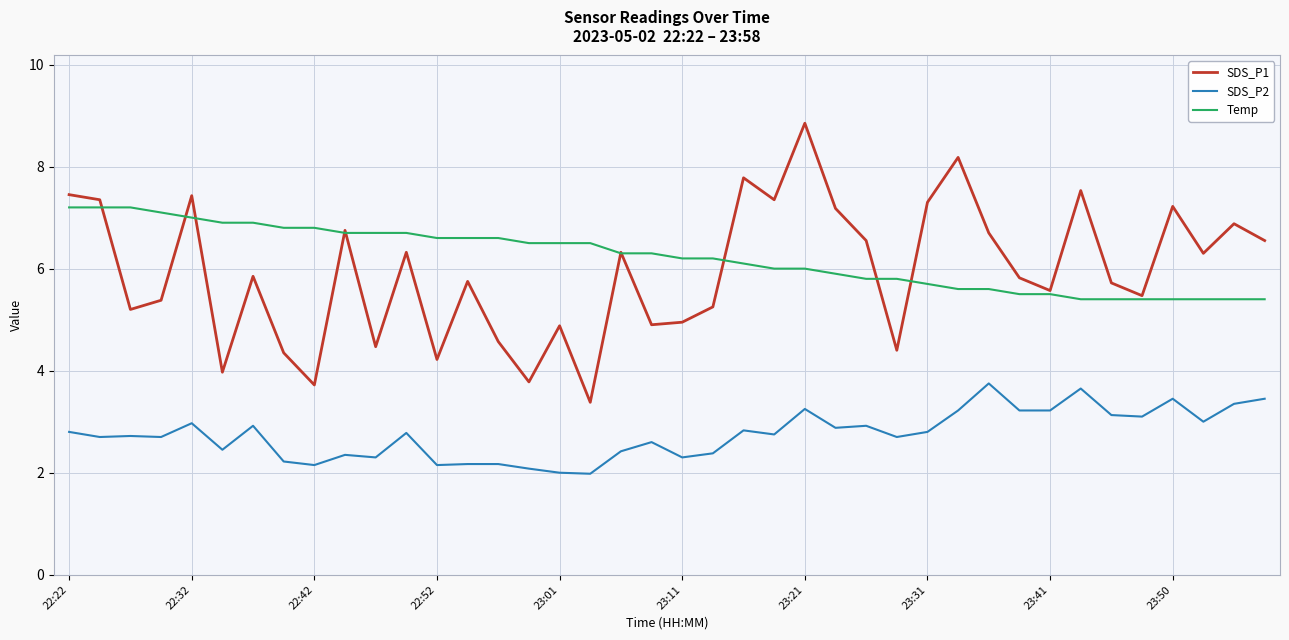

What is the highest value of the Temp series?

7.2